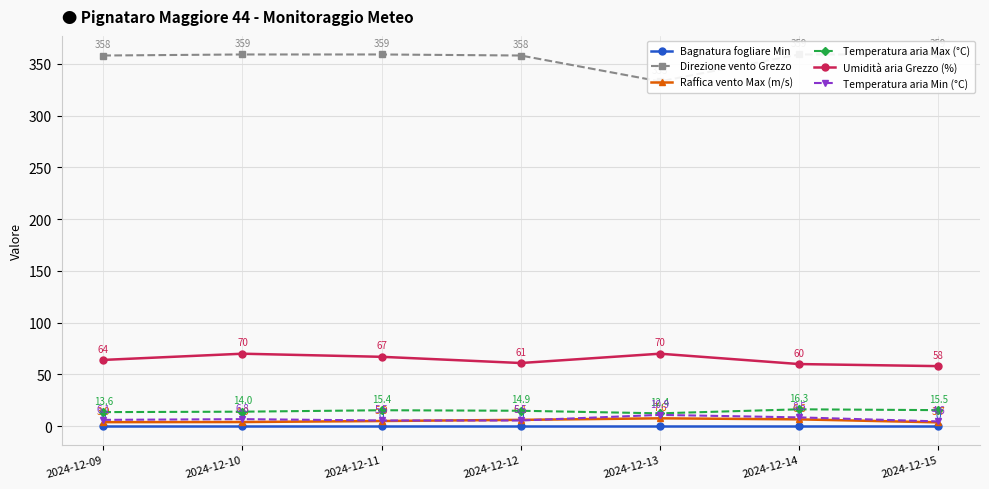

Reading left to right, what are all the values shown in this chart?

Bagnatura fogliare Min: 2024-12-09=0.0	2024-12-10=0.0	2024-12-11=0.0	2024-12-12=0.0	2024-12-13=0.0	2024-12-14=0.0	2024-12-15=0.0
Direzione vento Grezzo: 2024-12-09=358.0	2024-12-10=359.0	2024-12-11=359.0	2024-12-12=358.0	2024-12-13=333.0	2024-12-14=359.0	2024-12-15=359.0
Raffica vento Max (m/s): 2024-12-09=3.9	2024-12-10=4.0	2024-12-11=5.0	2024-12-12=6.1	2024-12-13=7.6	2024-12-14=6.6	2024-12-15=3.7
Temperatura aria Max (°C): 2024-12-09=13.6	2024-12-10=14.0	2024-12-11=15.4	2024-12-12=14.9	2024-12-13=12.4	2024-12-14=16.3	2024-12-15=15.5
Umidità aria Grezzo (%): 2024-12-09=64.0	2024-12-10=70.0	2024-12-11=67.0	2024-12-12=61.0	2024-12-13=70.0	2024-12-14=60.0	2024-12-15=58.0
Temperatura aria Min (°C): 2024-12-09=6.1	2024-12-10=6.8	2024-12-11=5.5	2024-12-12=5.5	2024-12-13=10.9	2024-12-14=8.5	2024-12-15=4.6